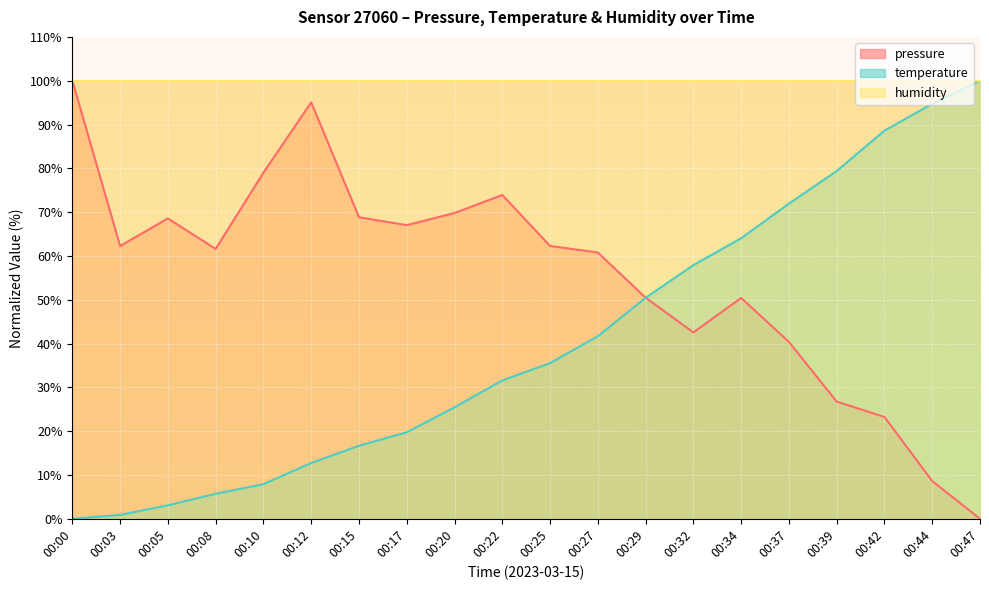

Rank the categories by temperature value from highest to lowest.

00:47, 00:44, 00:42, 00:39, 00:37, 00:34, 00:32, 00:29, 00:27, 00:25, 00:22, 00:20, 00:17, 00:15, 00:12, 00:10, 00:08, 00:05, 00:03, 00:00